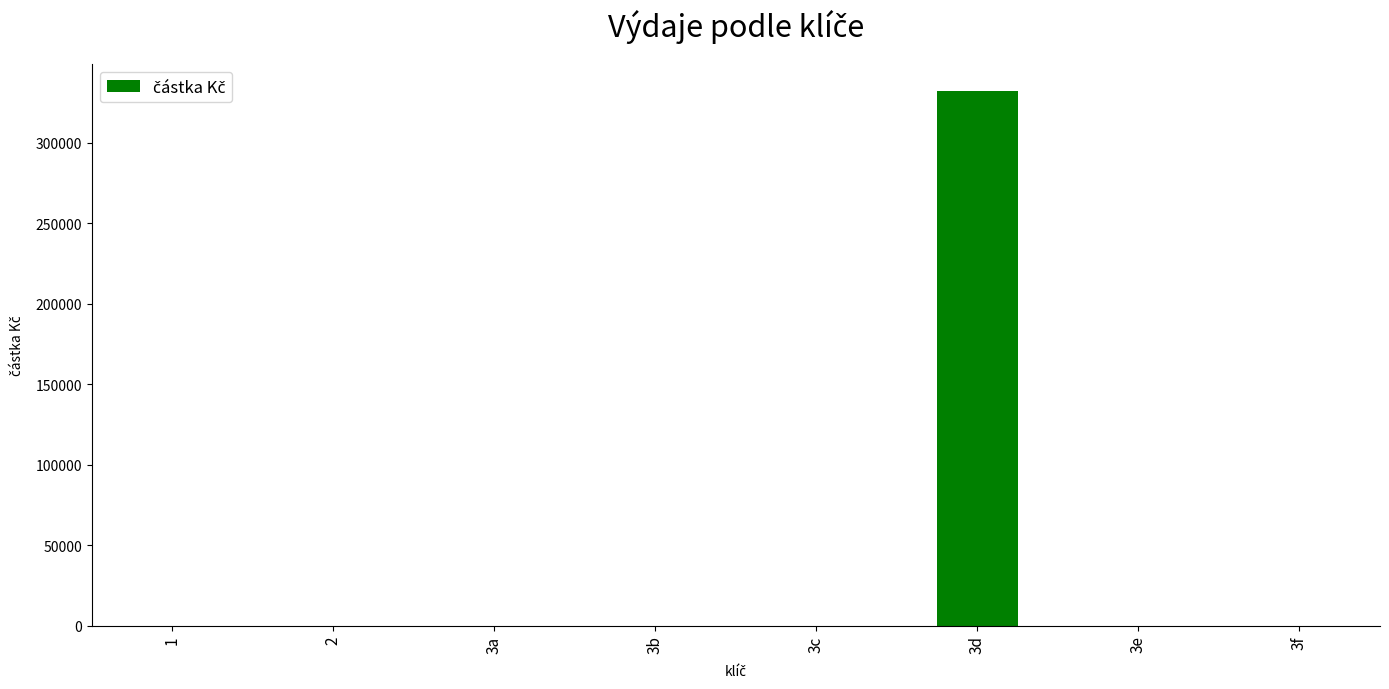

Reading right to left, list all the values displayed in this chart.

3f=0	3e=0	3d=332500	3c=0	3b=0	3a=0	2=0	1=0